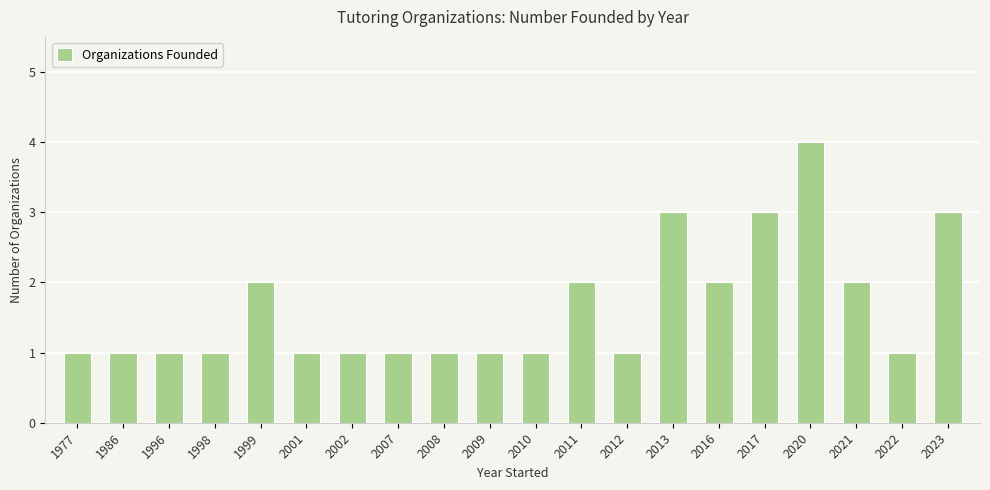

Reading right to left, extract all data points from this chart.

2023=3	2022=1	2021=2	2020=4	2017=3	2016=2	2013=3	2012=1	2011=2	2010=1	2009=1	2008=1	2007=1	2002=1	2001=1	1999=2	1998=1	1996=1	1986=1	1977=1